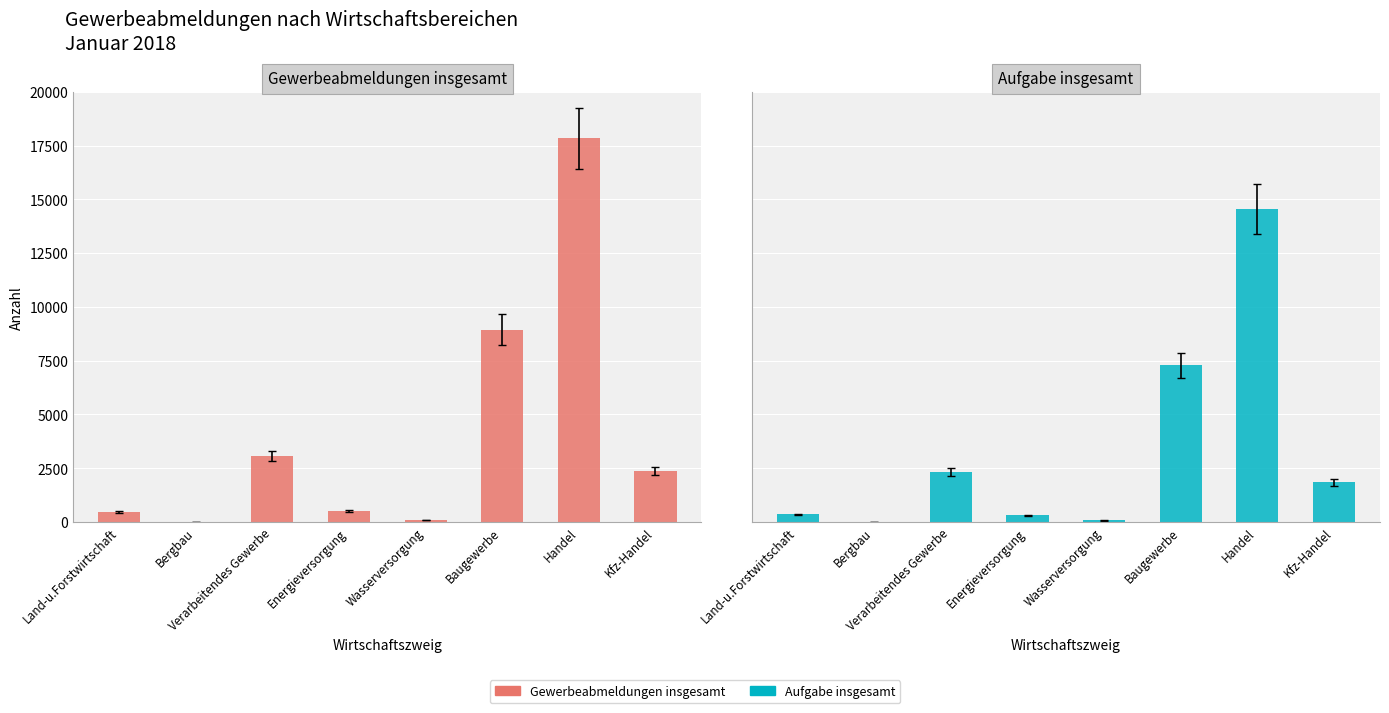

Which series has the widest spread of values?

Gewerbeabmeldungen insgesamt